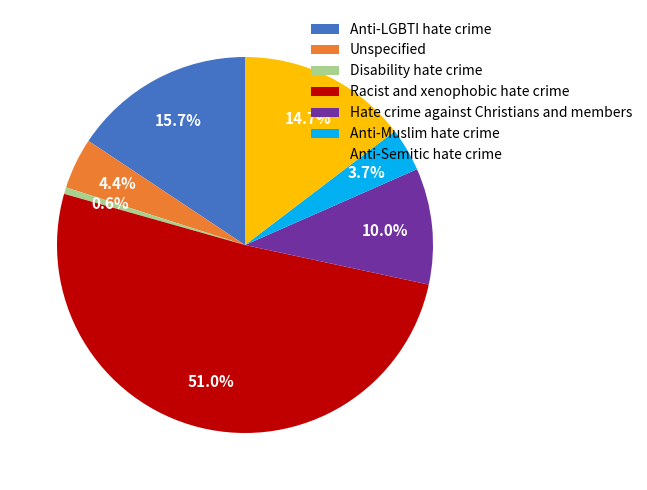

What is the total percentage of Anti-Muslim hate crime and Disability hate crime?

4.3%